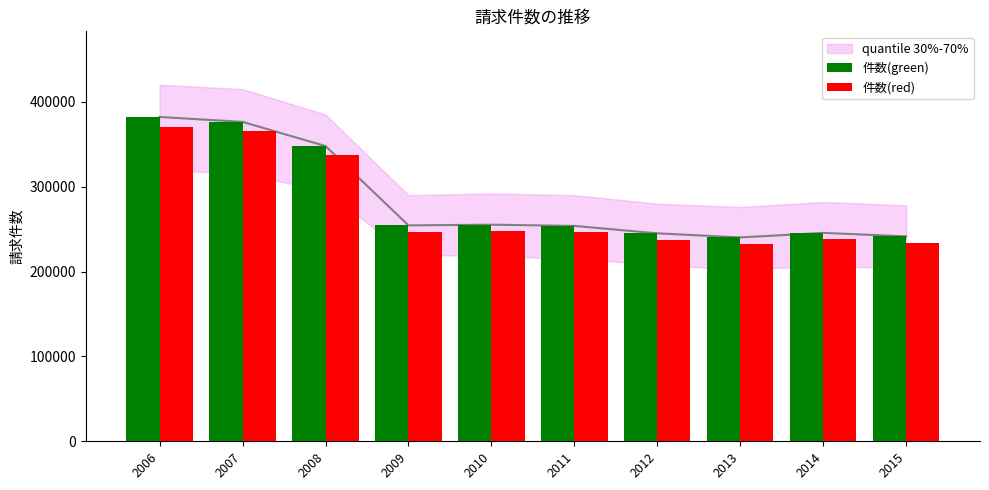

What is the difference between the maximum and minimum values in the 件数(green) series?

141928.0